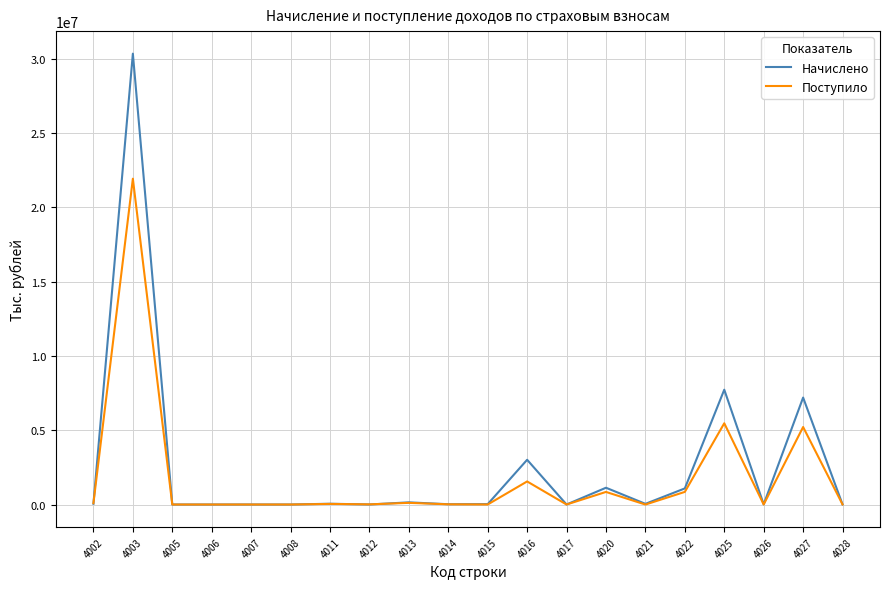

Which series has the widest spread of values?

Начислено